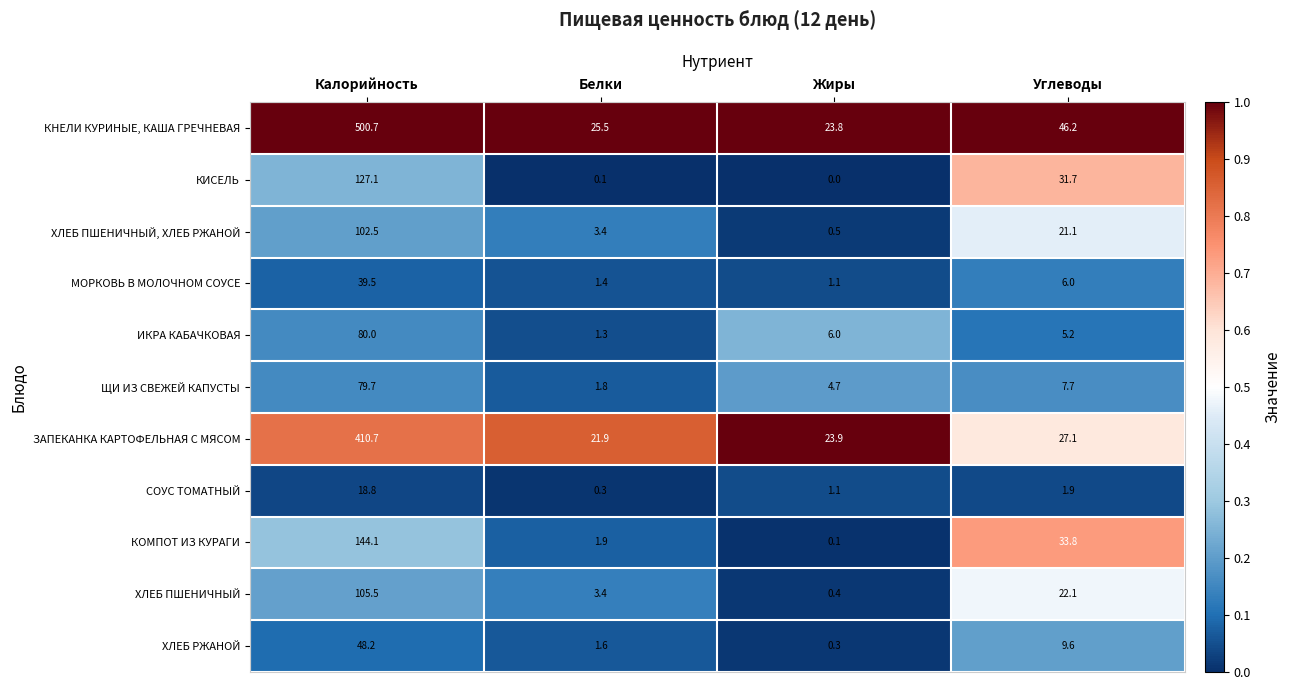

How many series are shown in this chart?

11